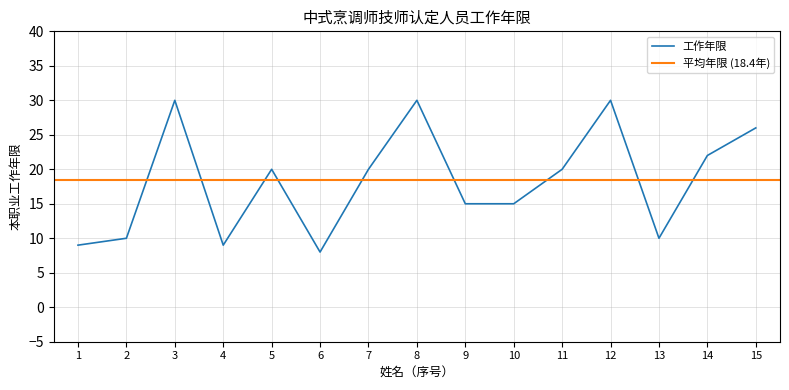

Which category has the lowest value in the 工作年限 series?

6